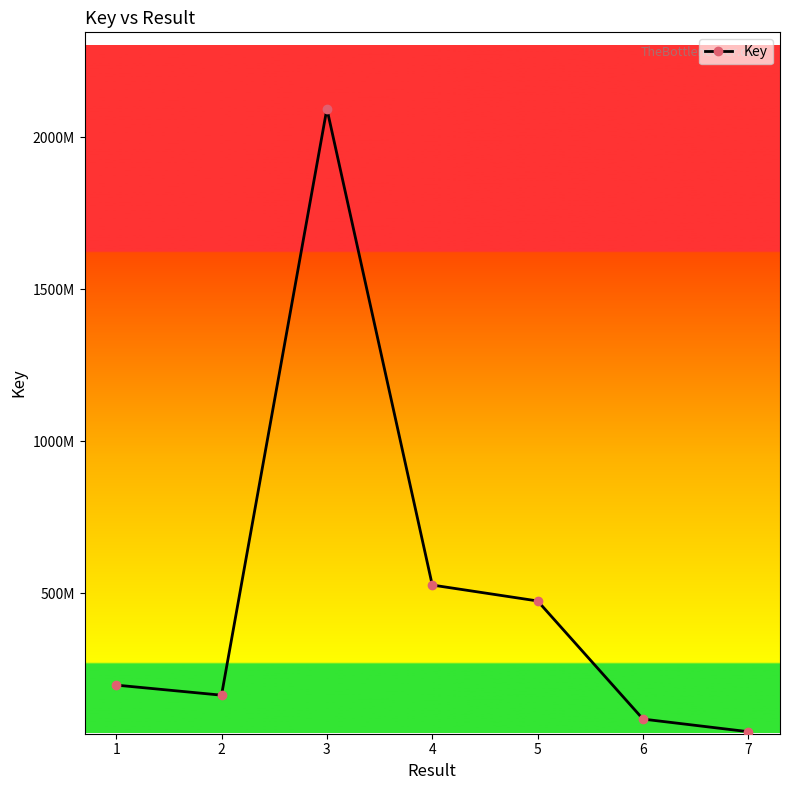

Does the chart have visible grid lines?

No